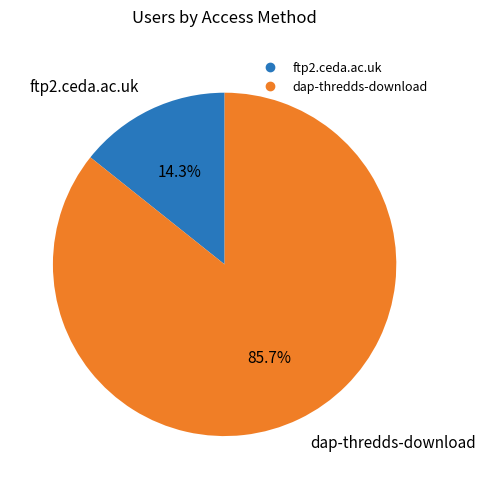

Which has a higher value, ftp2.ceda.ac.uk or dap-thredds-download?

dap-thredds-download